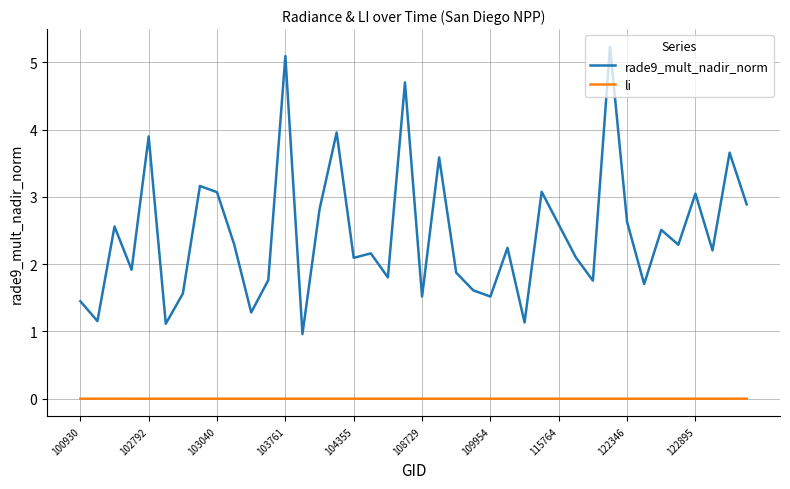

Rank the series by their maximum value, from lowest to highest.

li, rade9_mult_nadir_norm